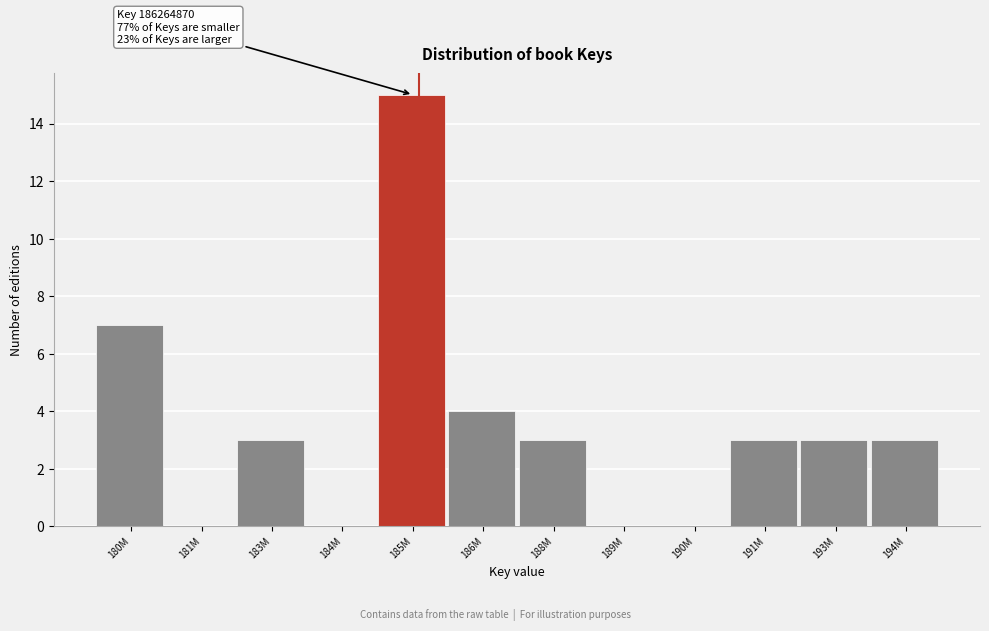

Reading left to right, list all the values displayed in this chart.

180M=7	181M=0	183M=3	184M=0	185M=15	186M=4	188M=3	189M=0	190M=0	191M=3	193M=3	194M=3